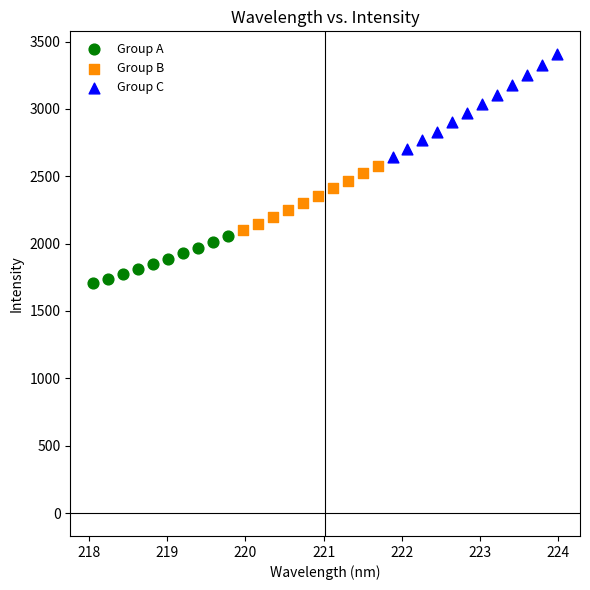

Which series reaches the maximum Y coordinate?

Group C